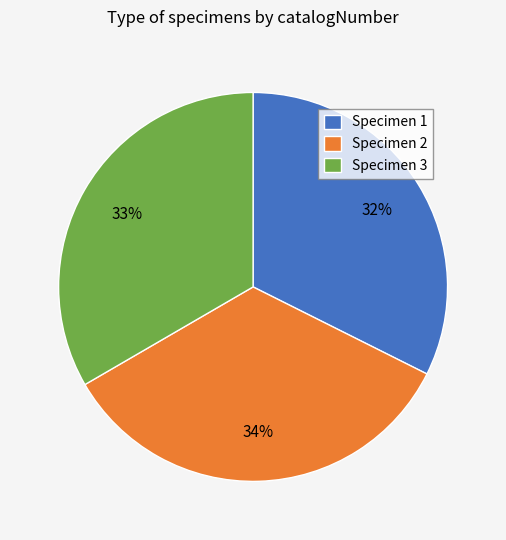

To the nearest percent, what percentage of the pie is Specimen 3?

33%